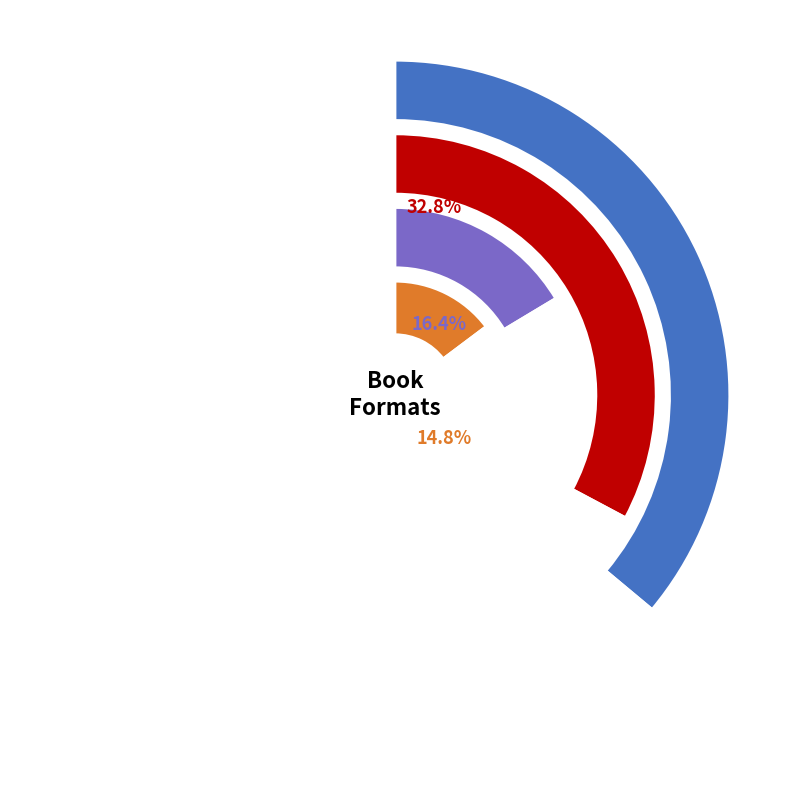

Between Trade Paperback and Audio Download, which is larger?

Trade Paperback